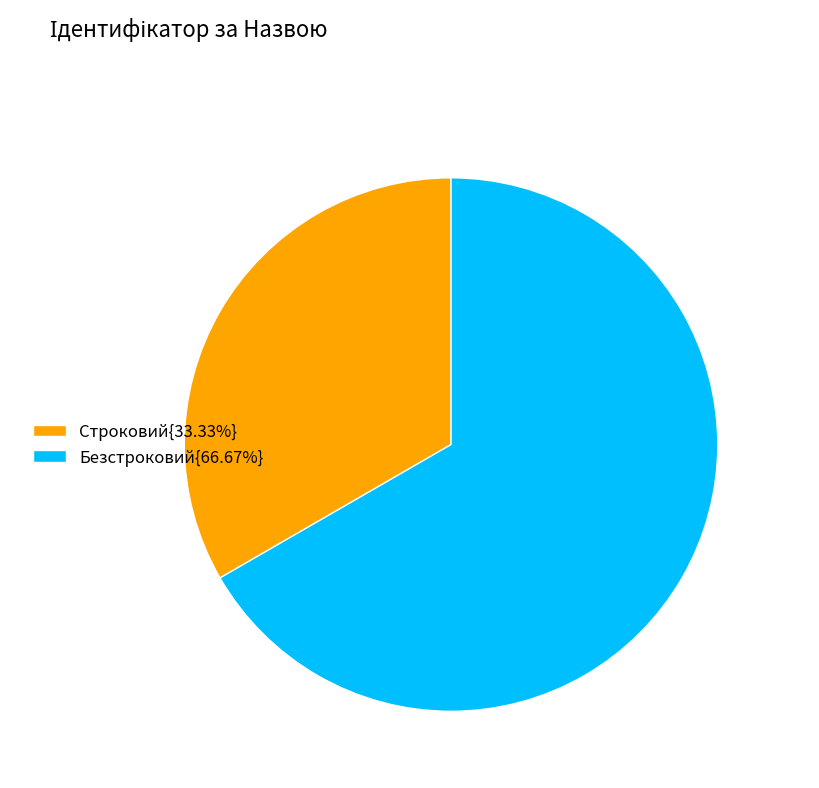

Does Безстроковий{66.67%} represent more than half of the total?

Yes